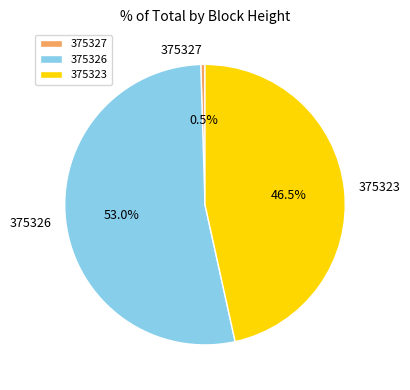

Count the number of slices in the pie.

3